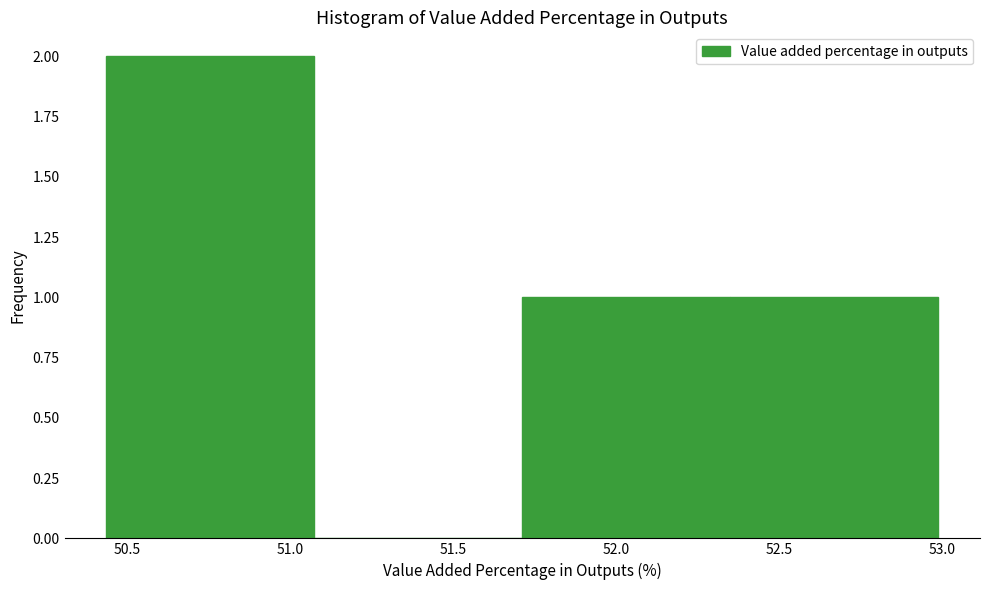

Reading left to right, transcribe this chart: for each bar, give the range it covers on the x-axis and its height. Neither the bar edges nor the heights are printed on the chart, so give them approximately, as read against the axes.

50.45 to 51.05: 2
51.05 to 51.70: 0
51.70 to 52.35: 1
52.35 to 53.00: 1